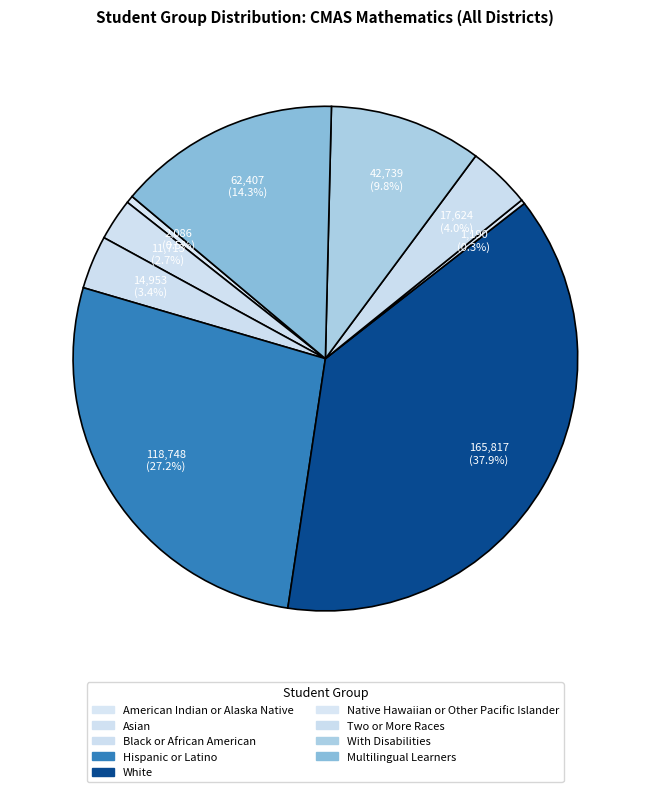

To the nearest percent, what is the difference between the largest and smallest slice percentages?

38%